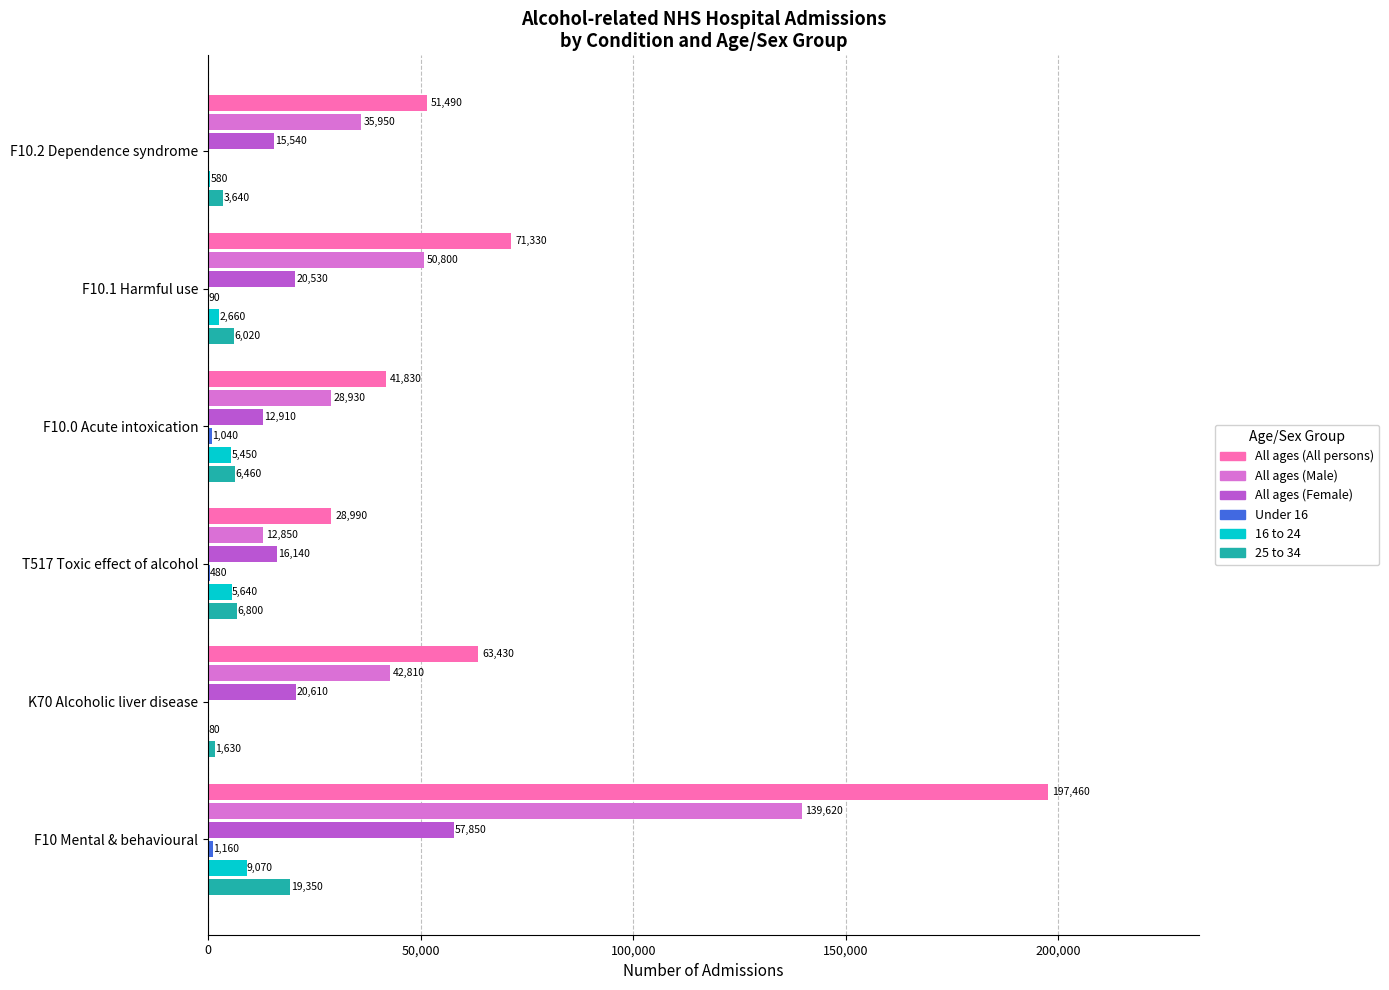

The value of All ages (Male) at F10.2 Dependence syndrome is 35950. True or false?

True